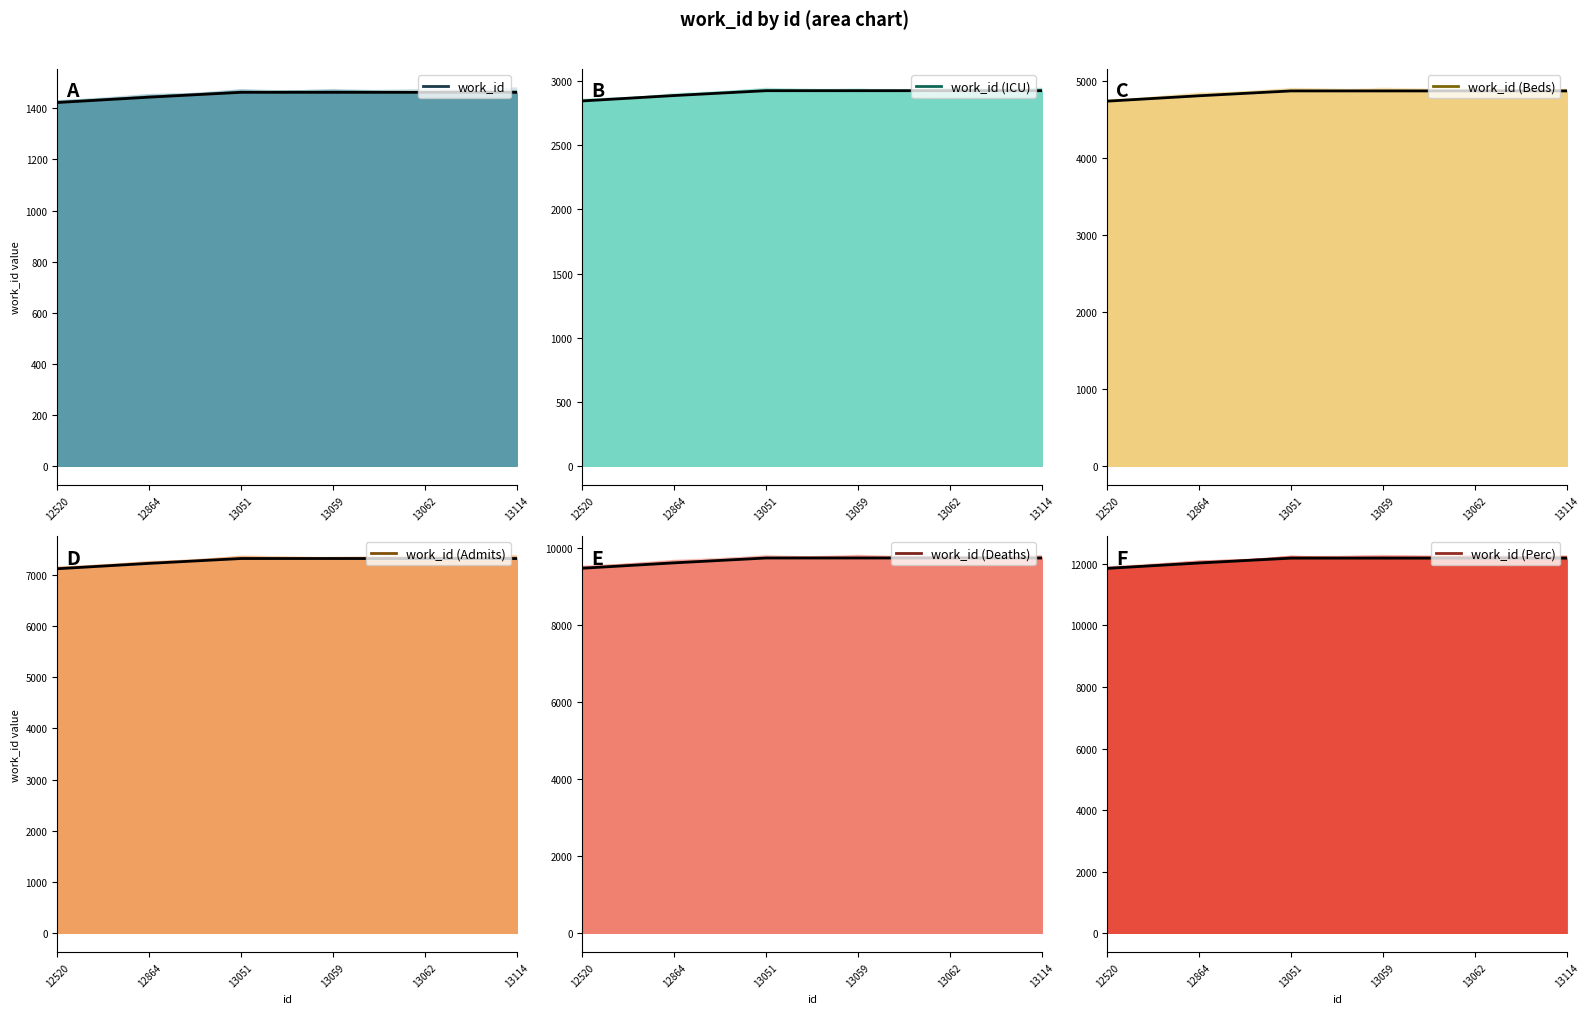

True or false: work_id (Perc) and work_id (Admits) cross at least once.

False